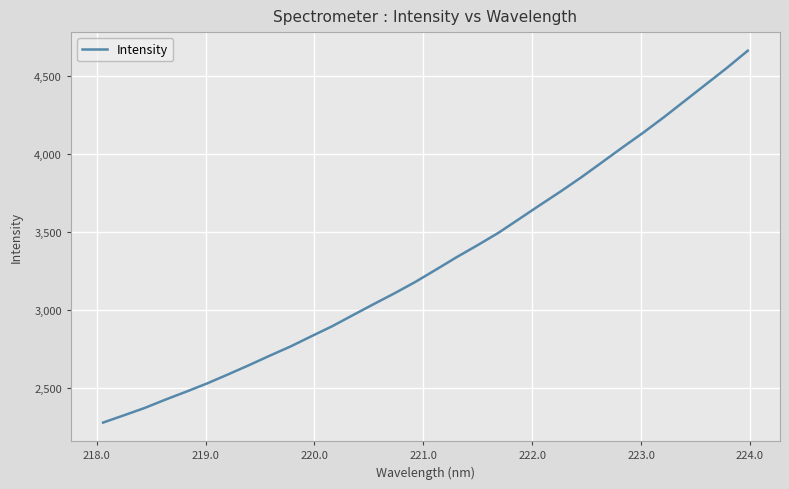

What is the difference between the maximum and minimum values?

2379.5